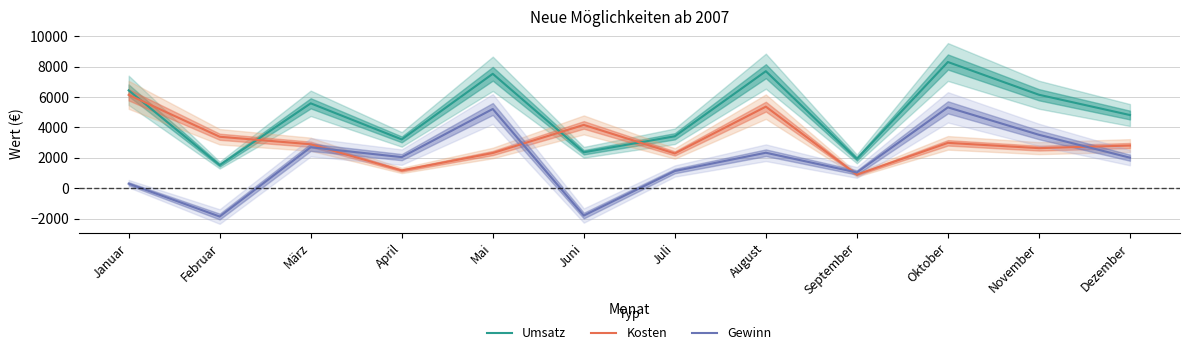

What is the average value of the Gewinn series?

1828